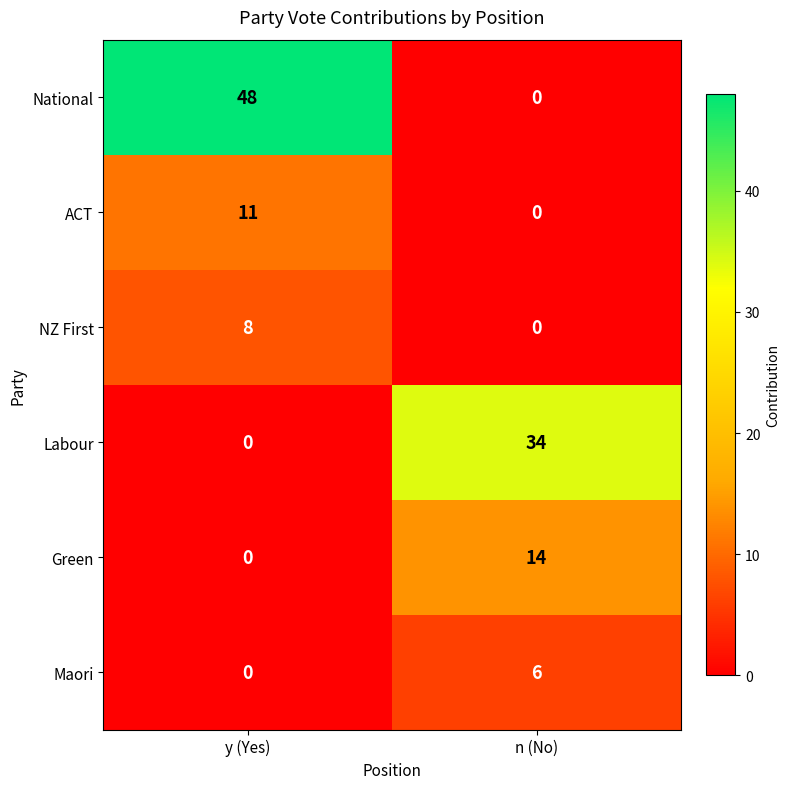

At how many categories does at least one series exceed 11?

2